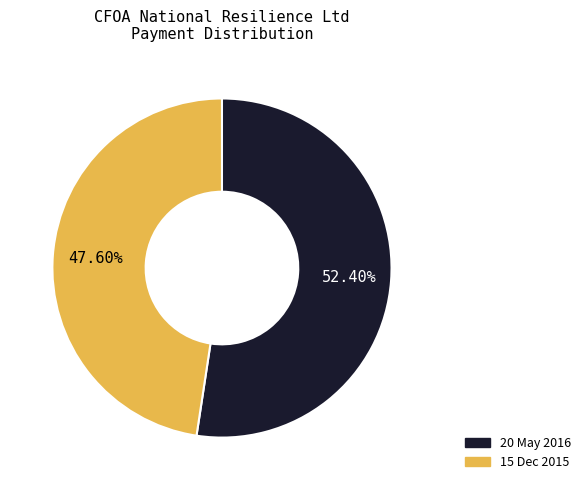

Approximately how many times larger is the value at 20 May 2016 compared to 15 Dec 2015?

1.1